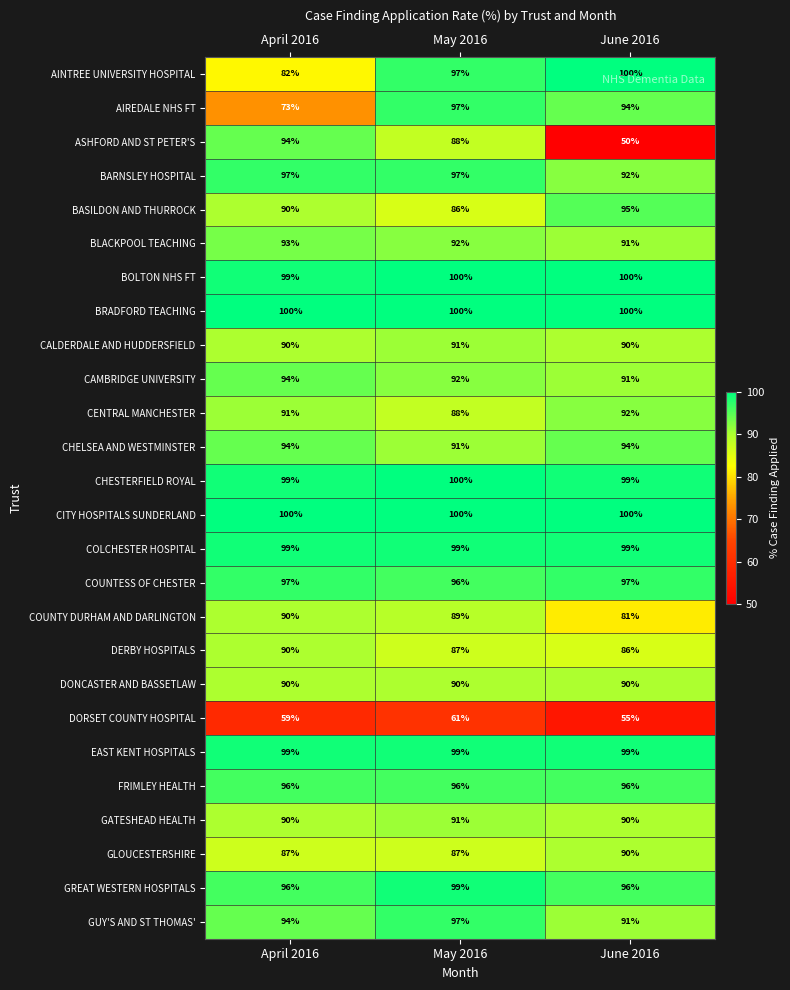

The EAST KENT HOSPITALS series shows 99 at April 2016. True or false?

True